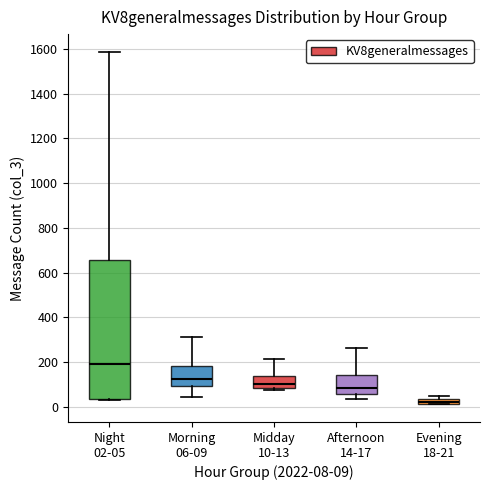

Comparing the boxes themselves (not the whiskers), which one is the tallest?

Night 02-05